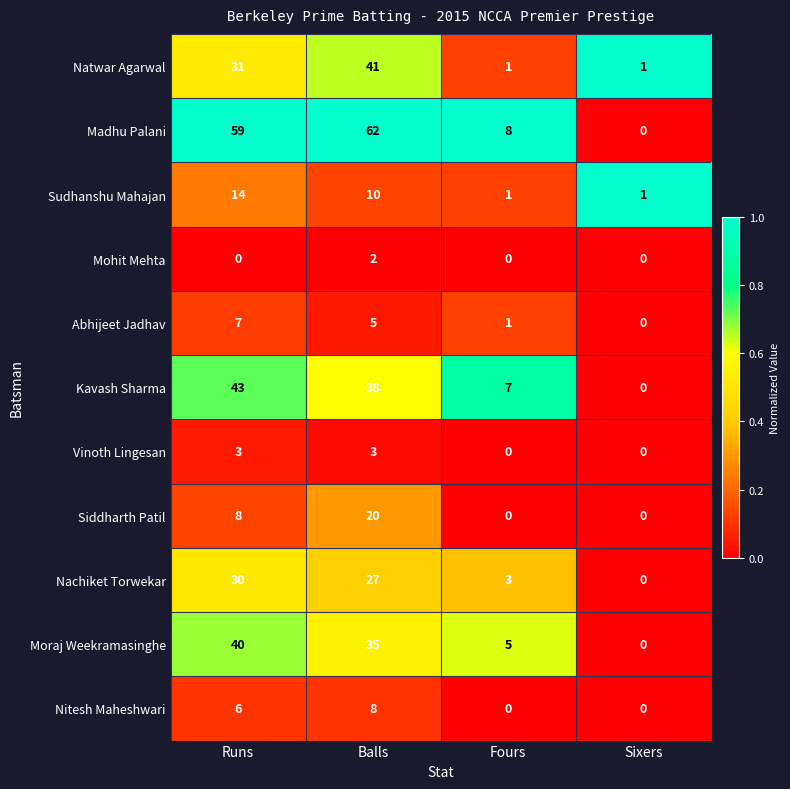

List the series in order of their peak value, highest first.

Madhu Palani, Kavash Sharma, Natwar Agarwal, Moraj Weekramasinghe, Nachiket Torwekar, Siddharth Patil, Sudhanshu Mahajan, Nitesh Maheshwari, Abhijeet Jadhav, Vinoth Lingesan, Mohit Mehta